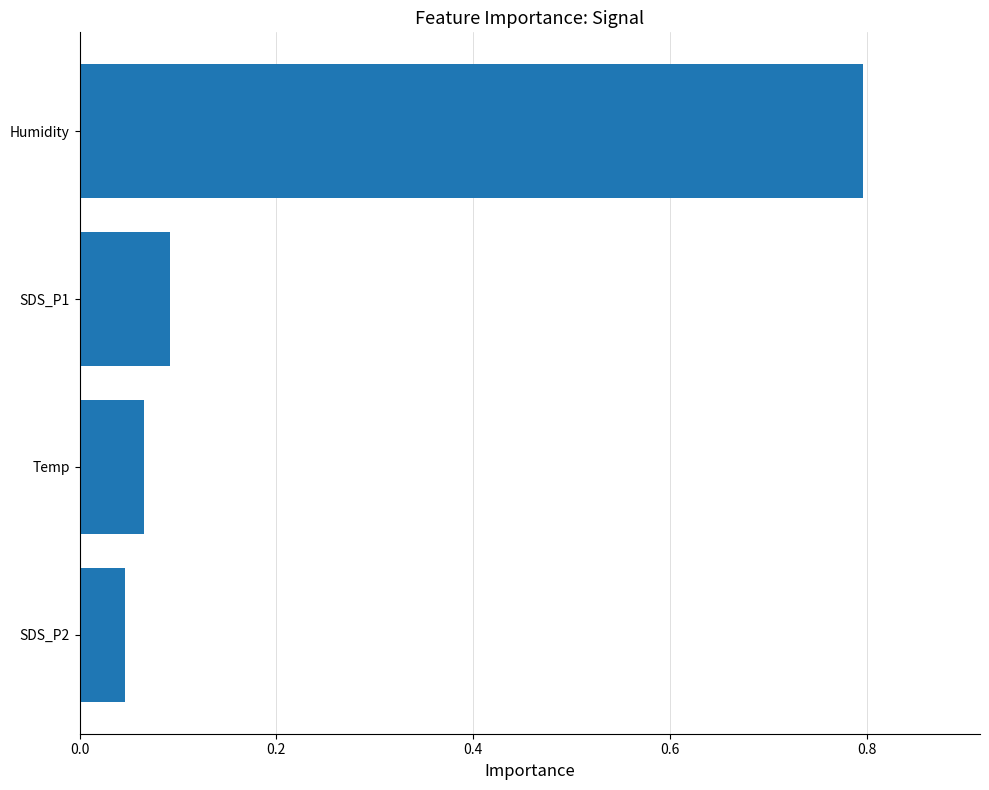

What is the sum of all values?

1.0